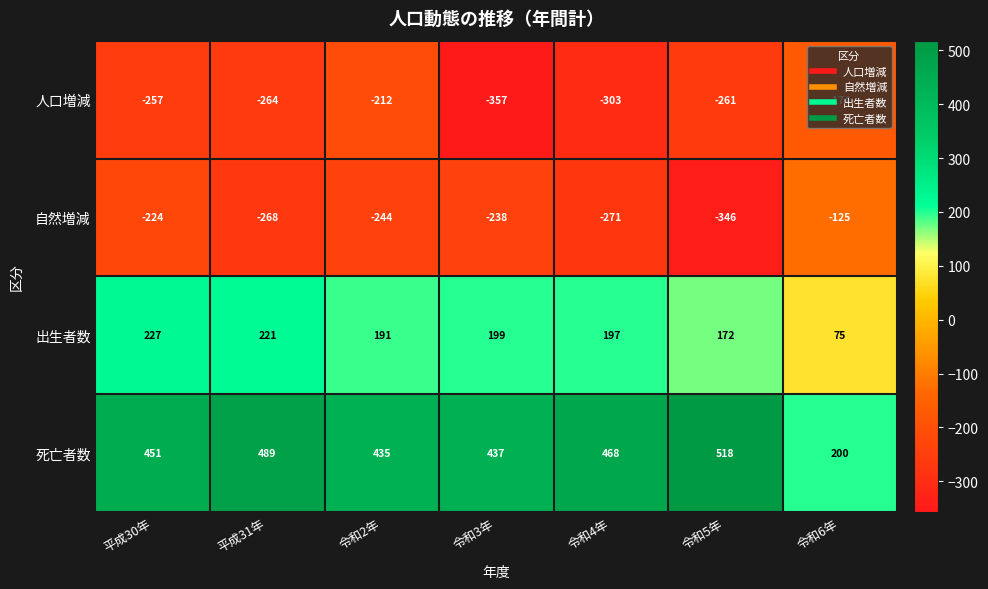

Count the 人口増減 values in the range -303 to -212.

5